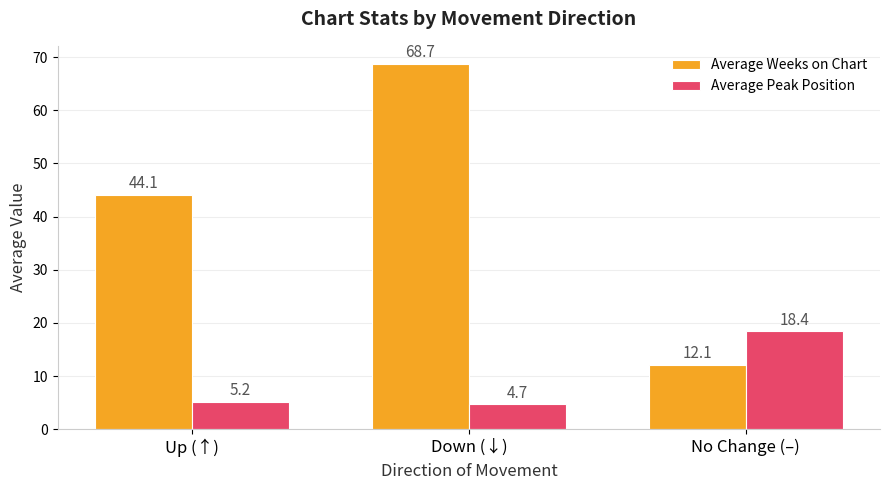

What value does the Average Weeks on Chart series have at No Change (–)?

12.1